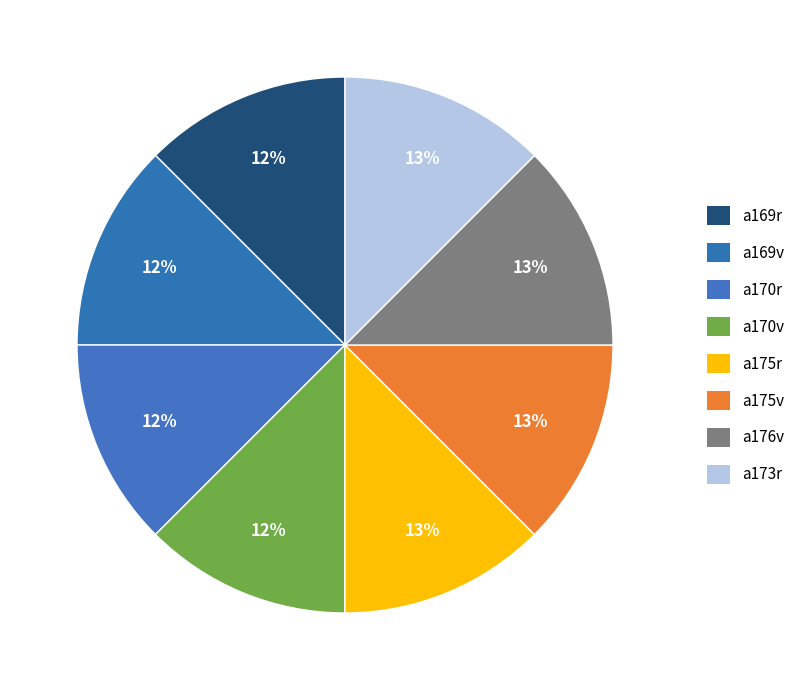

Does a169r represent more than half of the total?

No